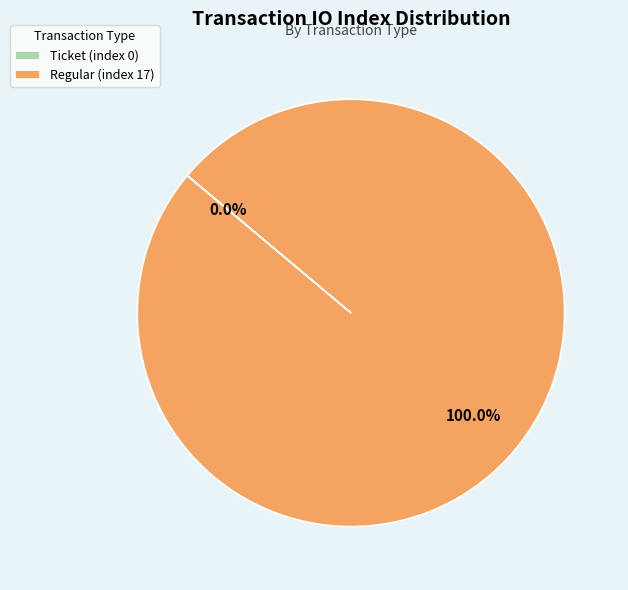

True or false: Regular (index 17) accounts for 100% of the total.

True